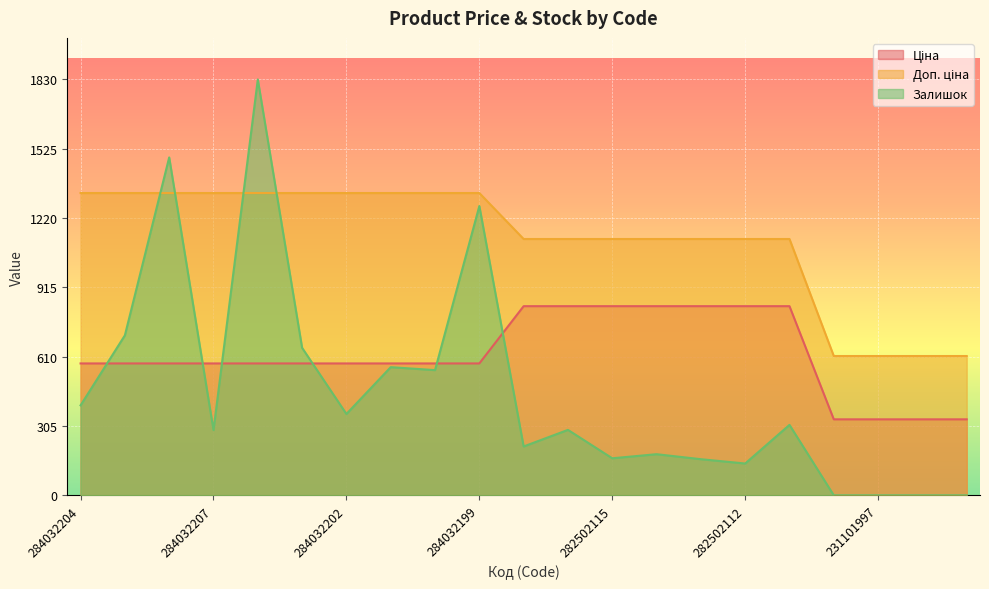

True or false: Доп. ціна has a value of 1330.3 at 284032204.

True